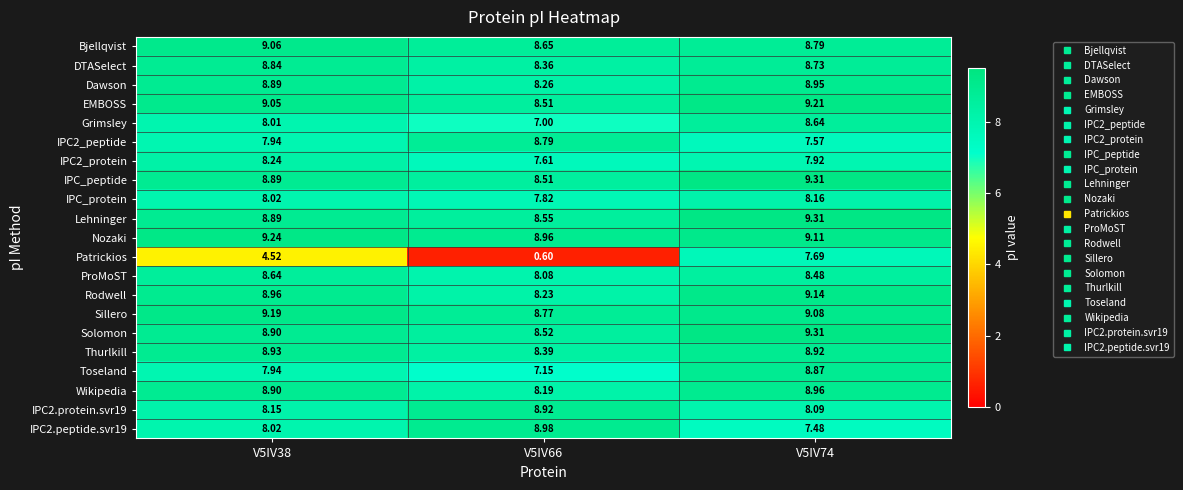

Which series has the largest range (max minus min)?

Patrickios